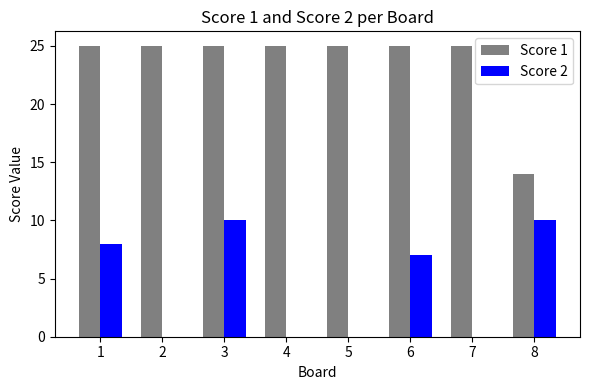

Reading left to right, extract all data points from this chart.

Score 1: 25	25	25	25	25	25	25	14
Score 2: 8	0	10	0	0	7	0	10